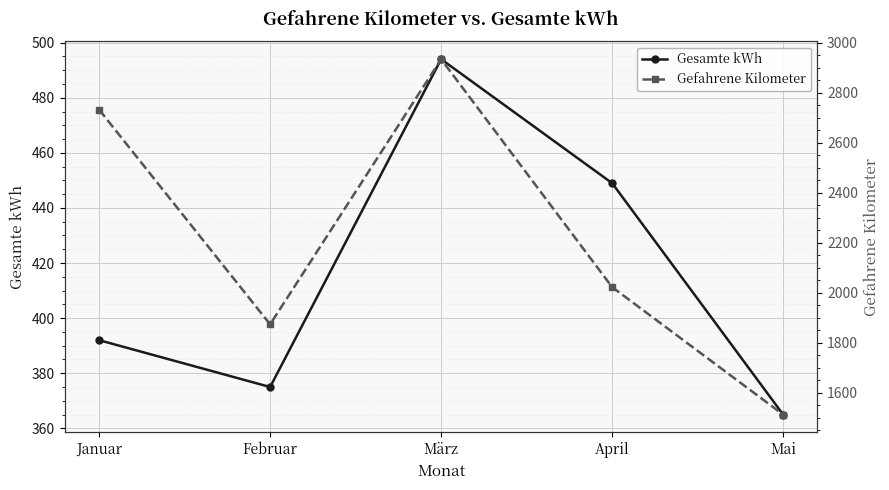

Between April and Februar, which is larger?

April